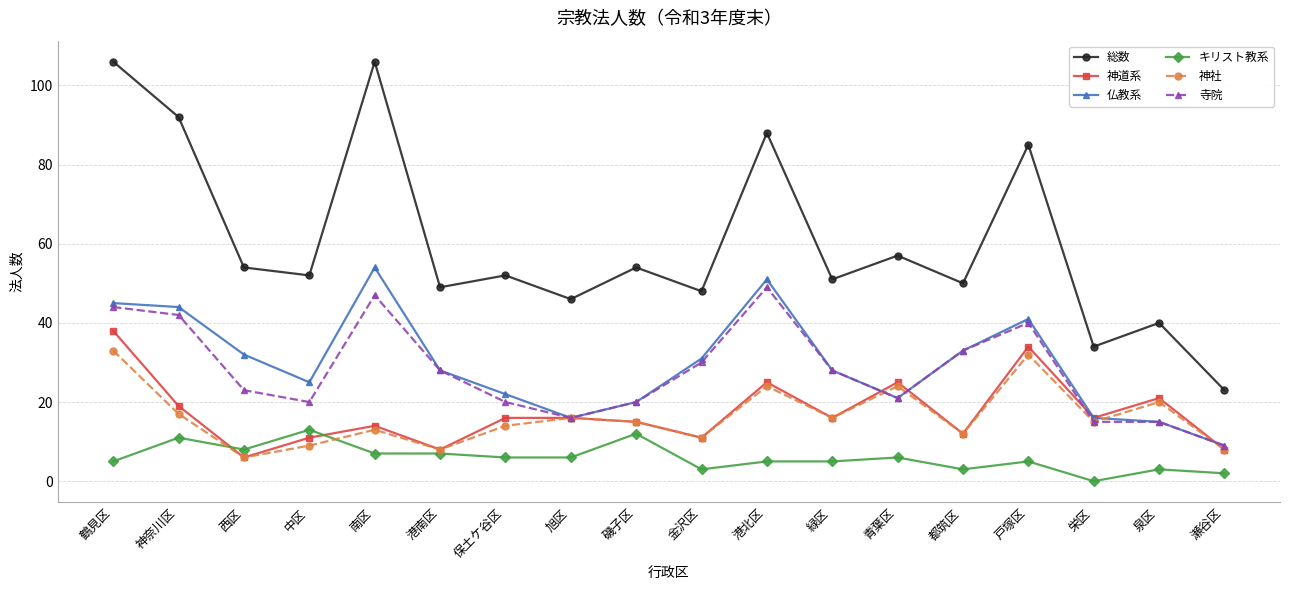

What is the minimum value for 神道系?

6